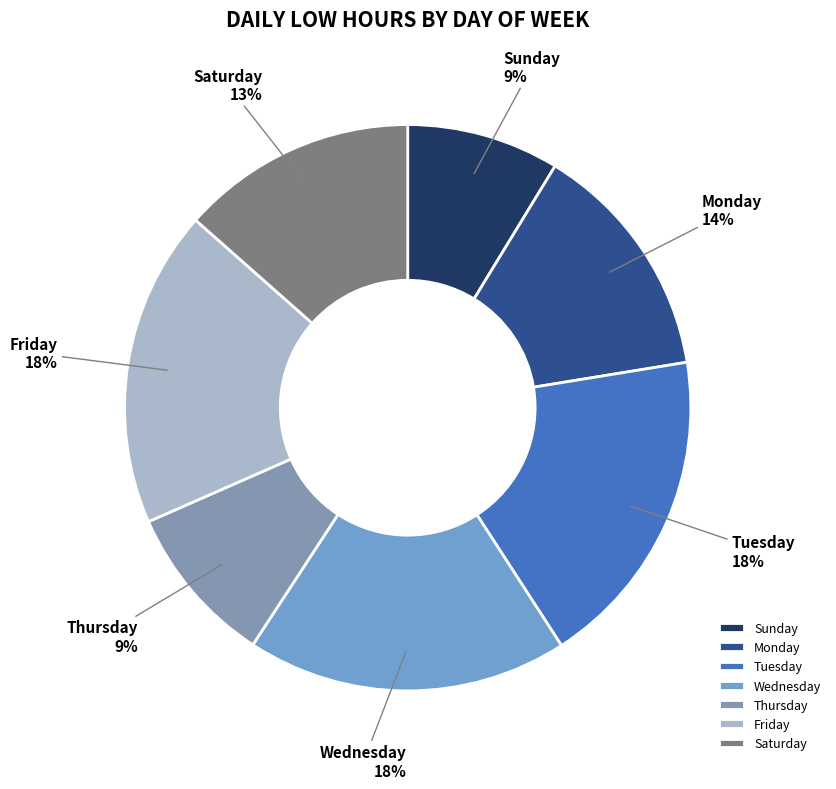

Is it true that Saturday is 13% of the pie?

True